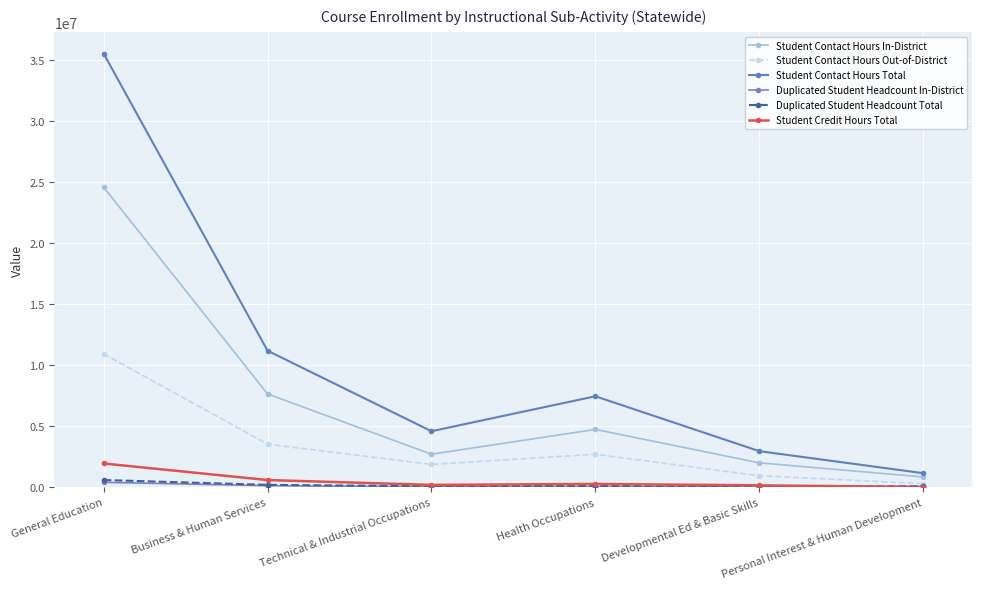

How many lines are shown in the chart?

6